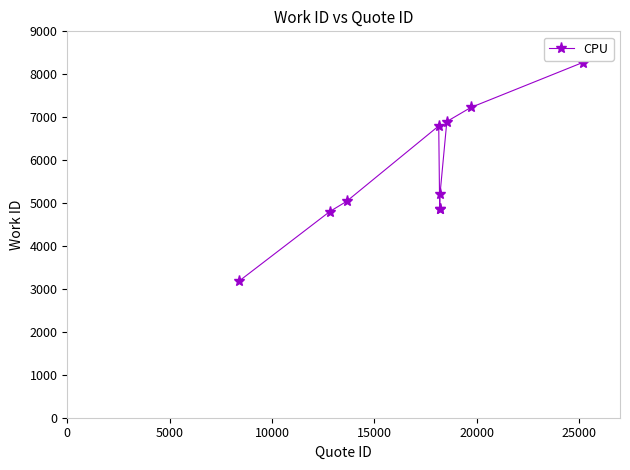

True or false: there are more than 1 points higher than both neighbors.

False